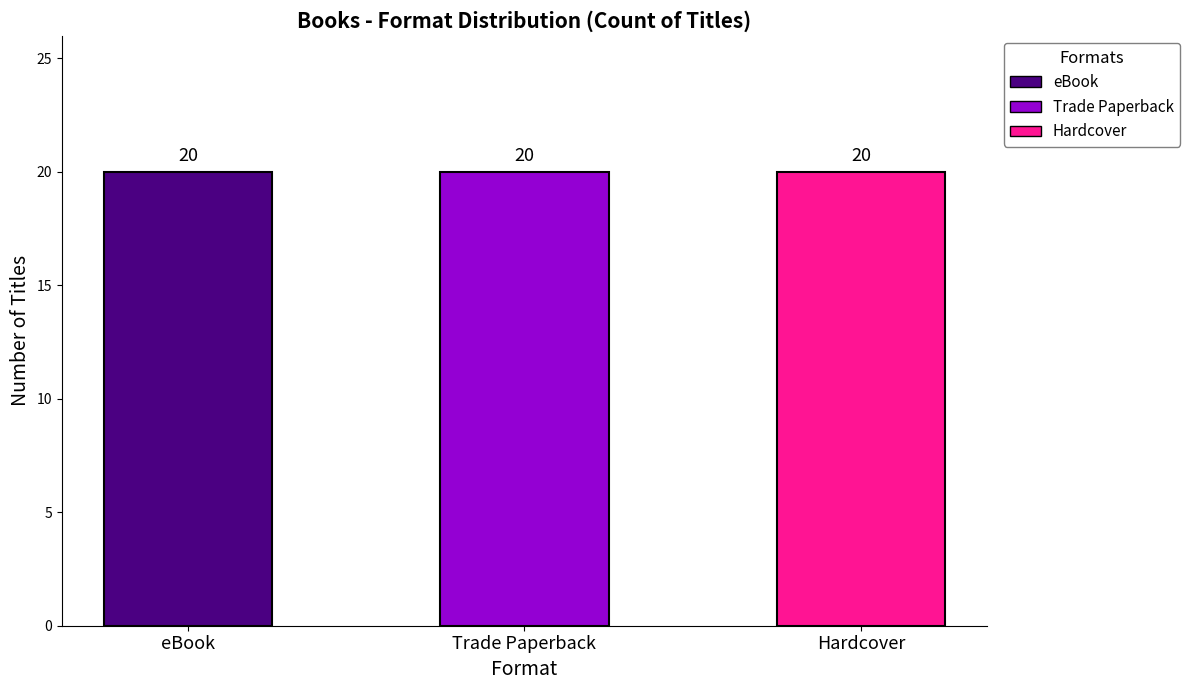

True or false: Trade Paperback has a value of 113591339 at Mitzy's Homecoming.

False